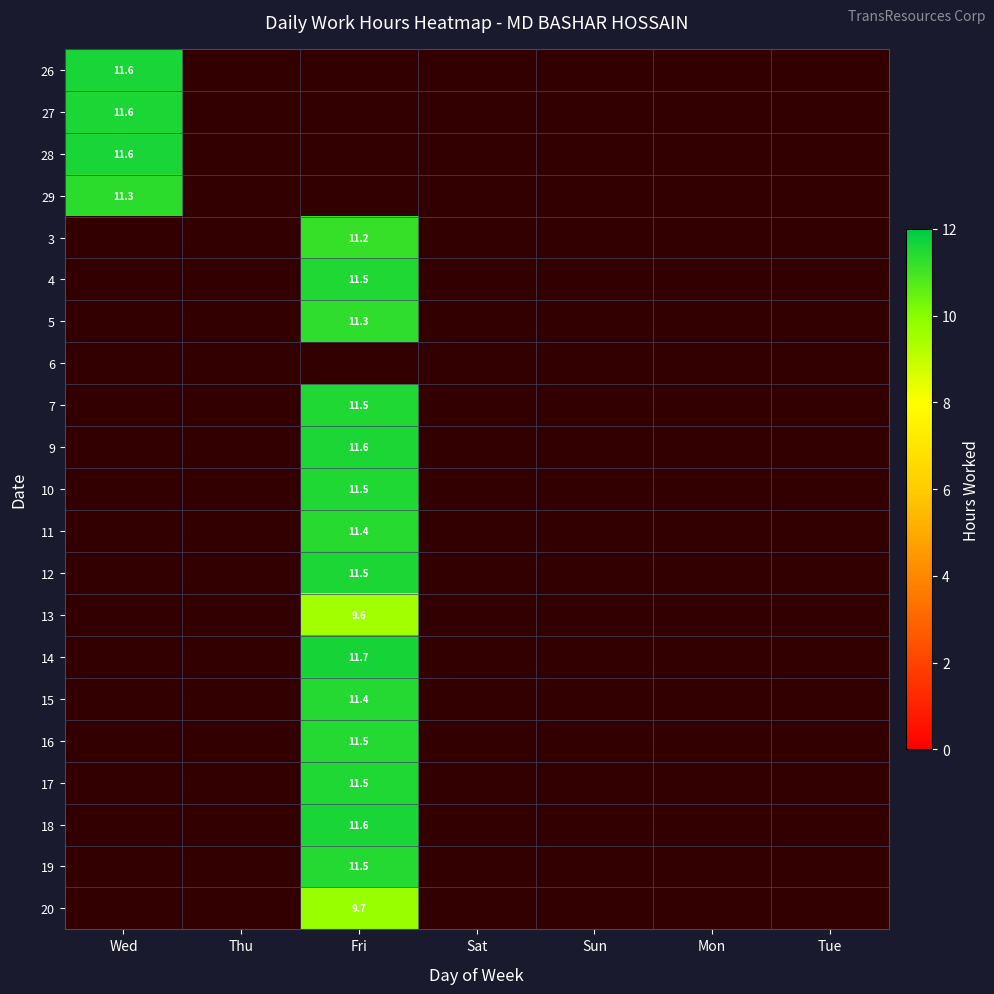

At Fri, list the series in order from smallest to largest.

5, 6, 7, 26, 27, 28, 29, 13, 20, 3, 11, 15, 16, 19, 4, 10, 17, 12, 9, 18, 14